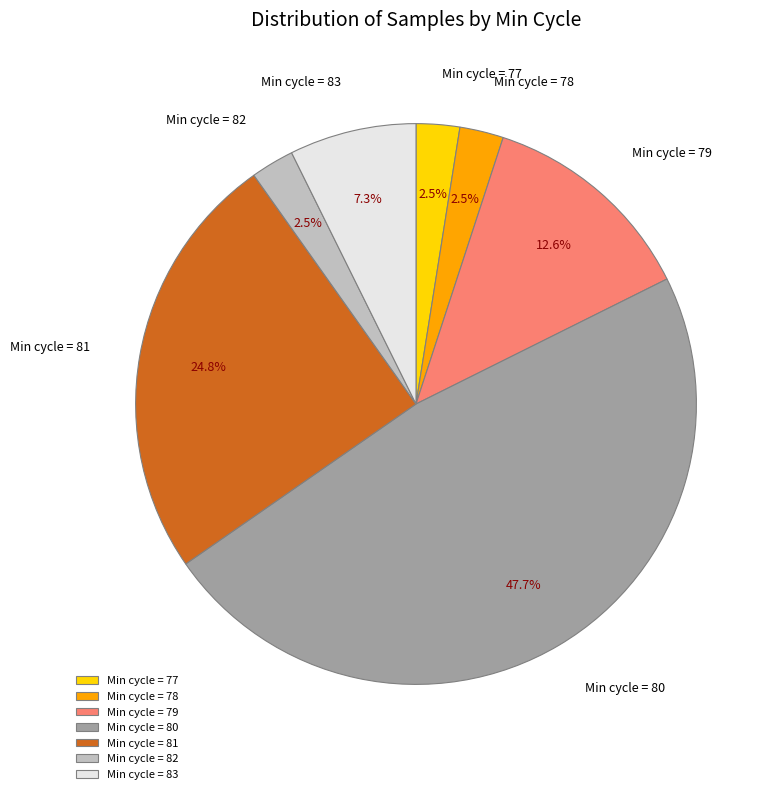

Count the number of slices in the pie.

7